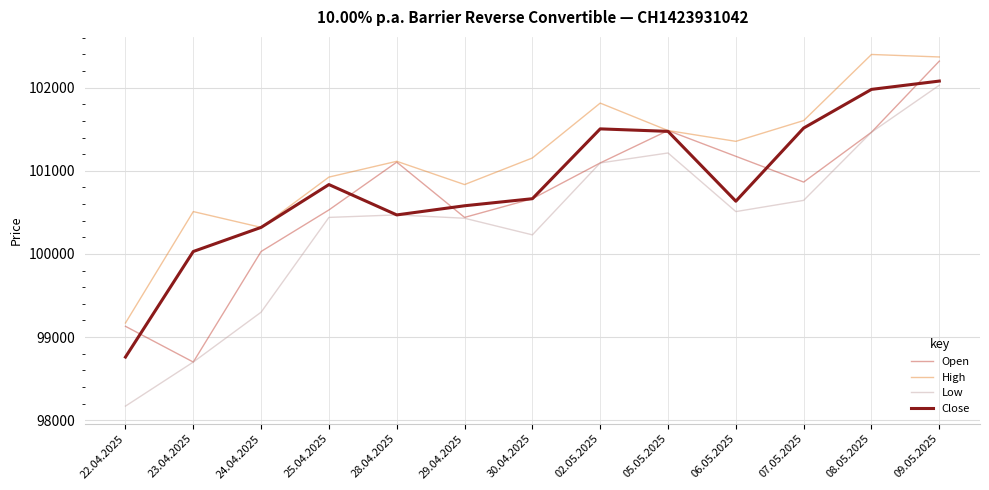

How many interior local peaks does the Open series have?

2